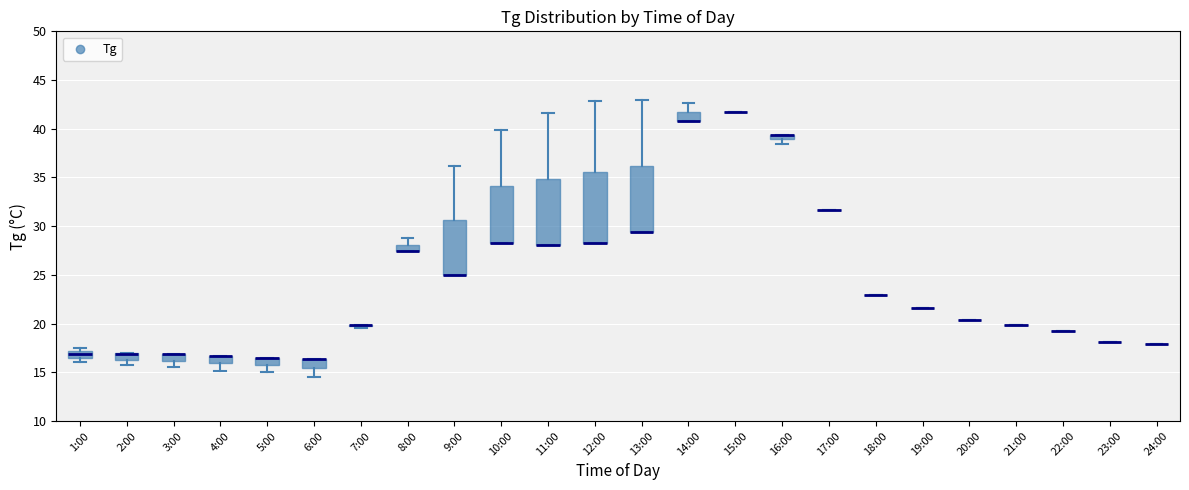

Where is the upper edge of the box for 12:00 on the y-axis? The values are not printed on the chart, so give them approximately, as read against the axis.

35.5